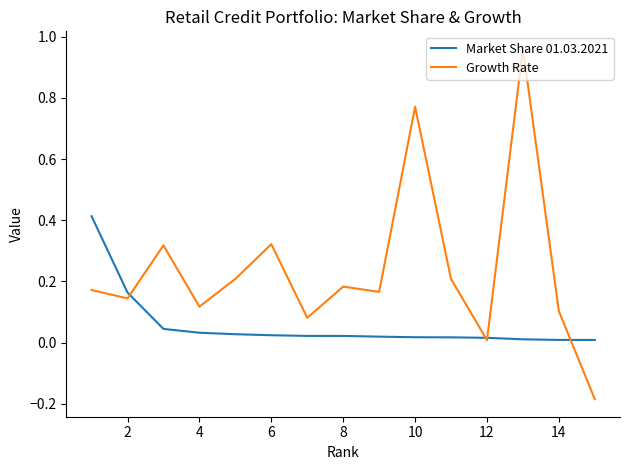

Does the chart have visible grid lines?

No